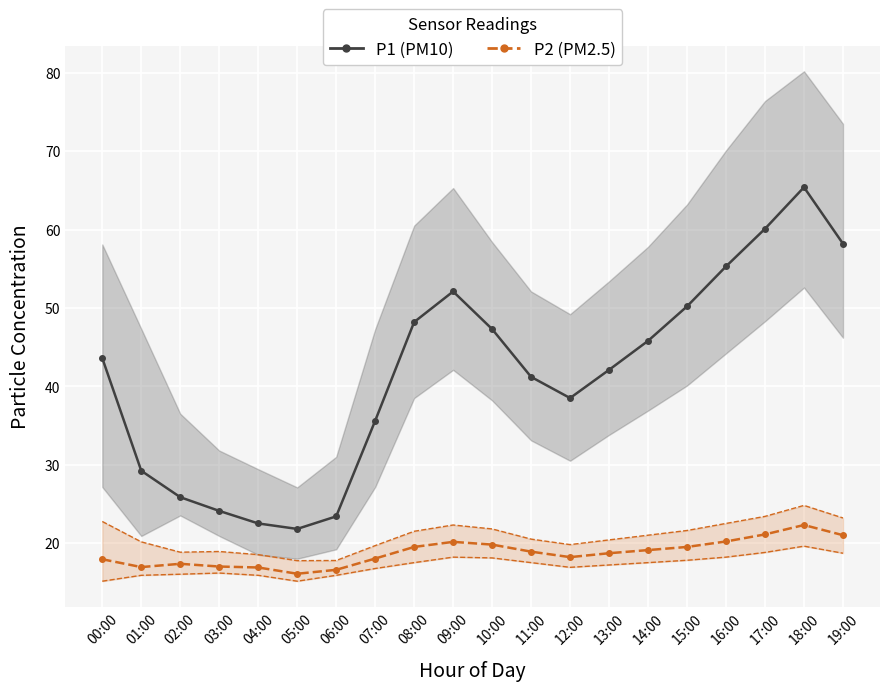

At how many categories does at least one series exceed 23?

18